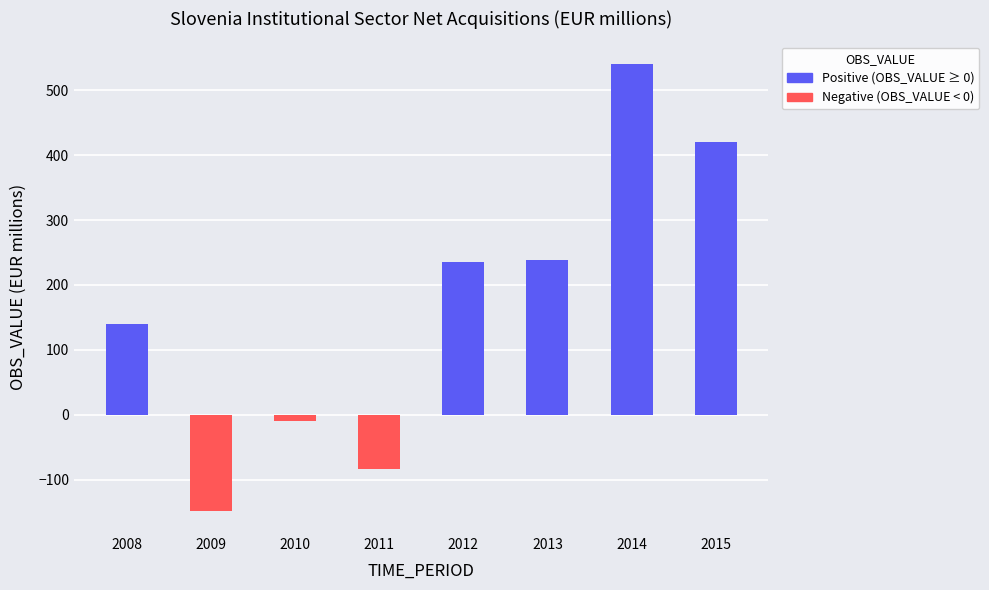

How many values are below zero?

3